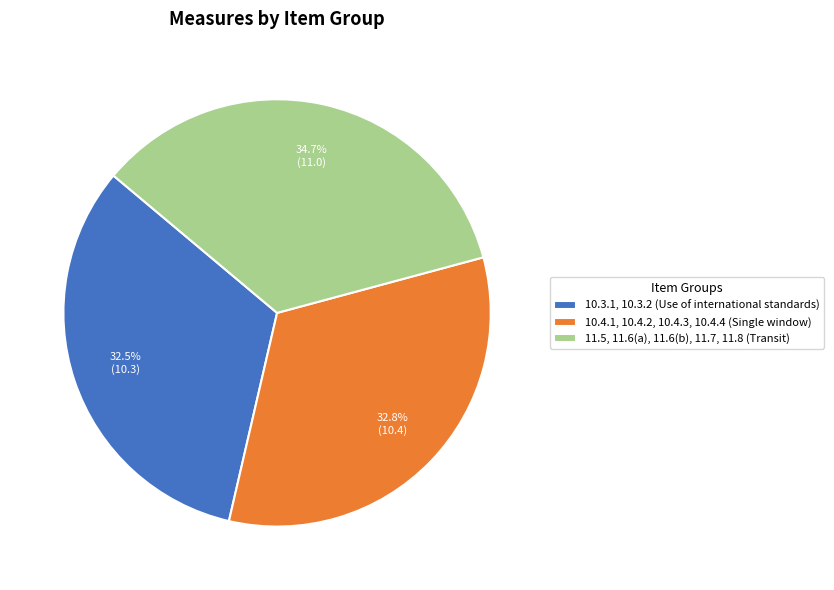

Which has a higher value, 11.5, 11.6(a), 11.6(b), 11.7, 11.8 (Transit) or 10.4.1, 10.4.2, 10.4.3, 10.4.4 (Single window)?

11.5, 11.6(a), 11.6(b), 11.7, 11.8 (Transit)